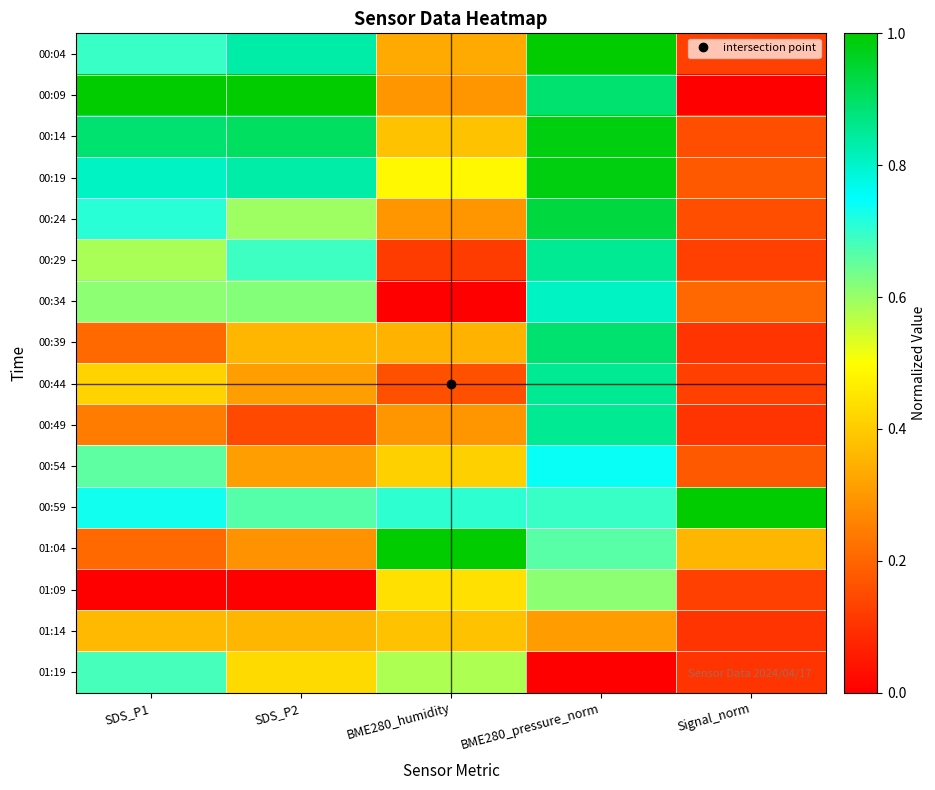

Rank the series by their maximum value, from lowest to highest.

01:14, 01:09, 01:19, 00:54, 00:34, 00:29, 00:44, 00:49, 00:39, 00:24, 00:14, 00:19, 00:04, 00:09, 00:59, 01:04